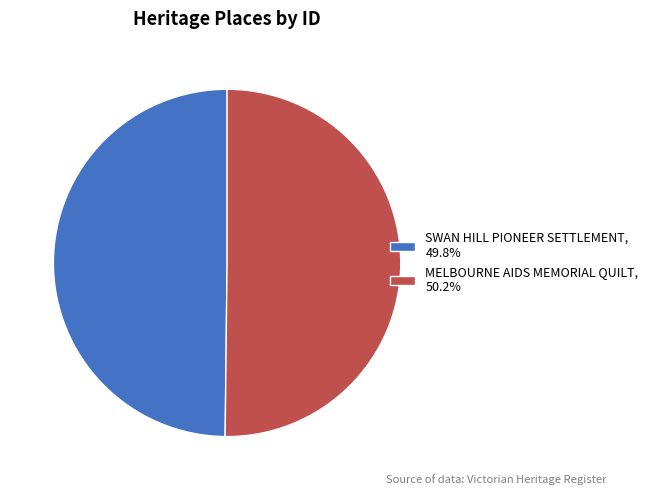

Approximately how many times larger is the value at MELBOURNE AIDS MEMORIAL QUILT, 50.2% compared to SWAN HILL PIONEER SETTLEMENT, 49.8%?

1.0